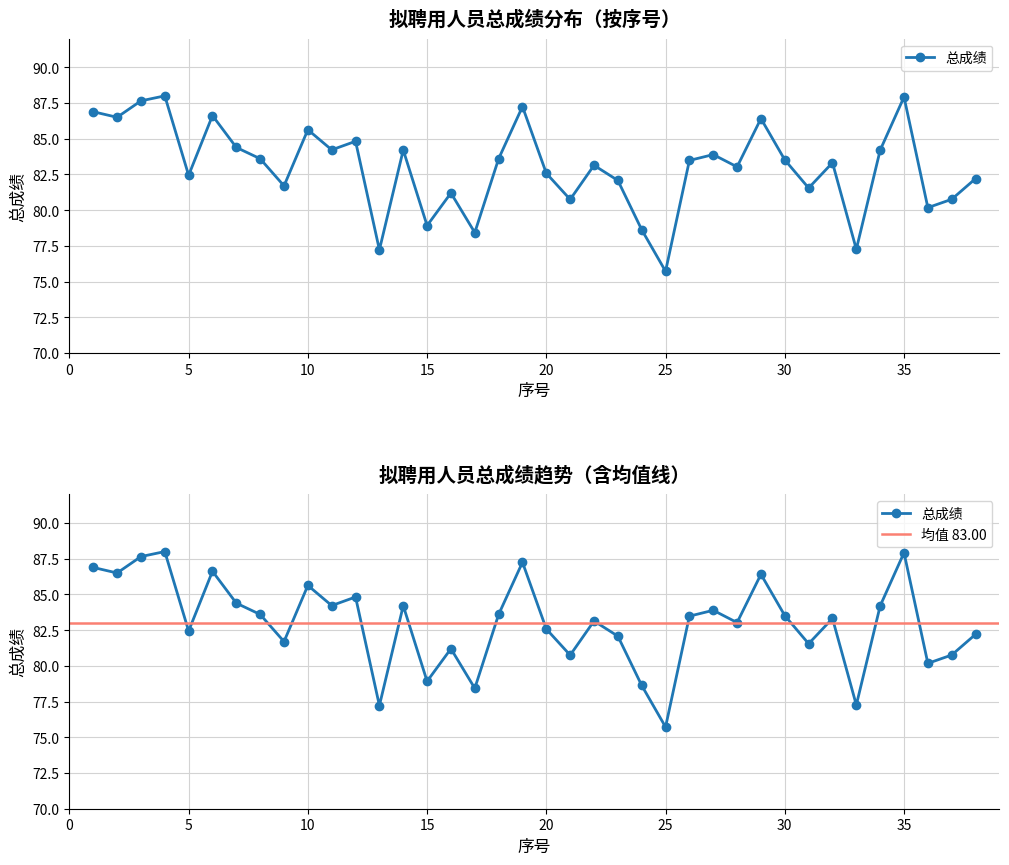

How many points are lower than both their immediate neighbors (excluding endpoints)?

13